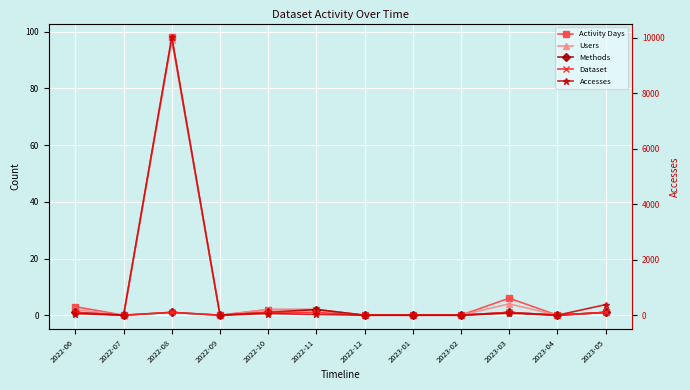

How many interior local valleys does the Users series have?

3